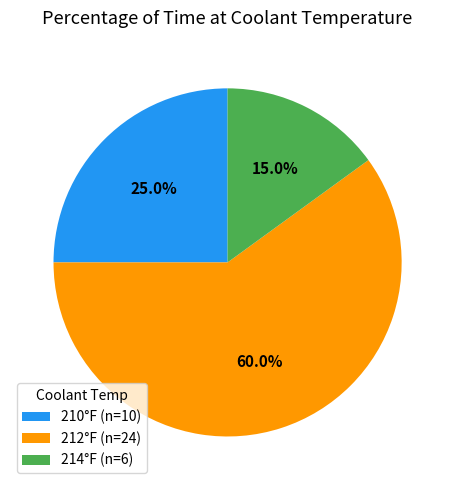

Is there any slice that represents more than half of the pie?

Yes